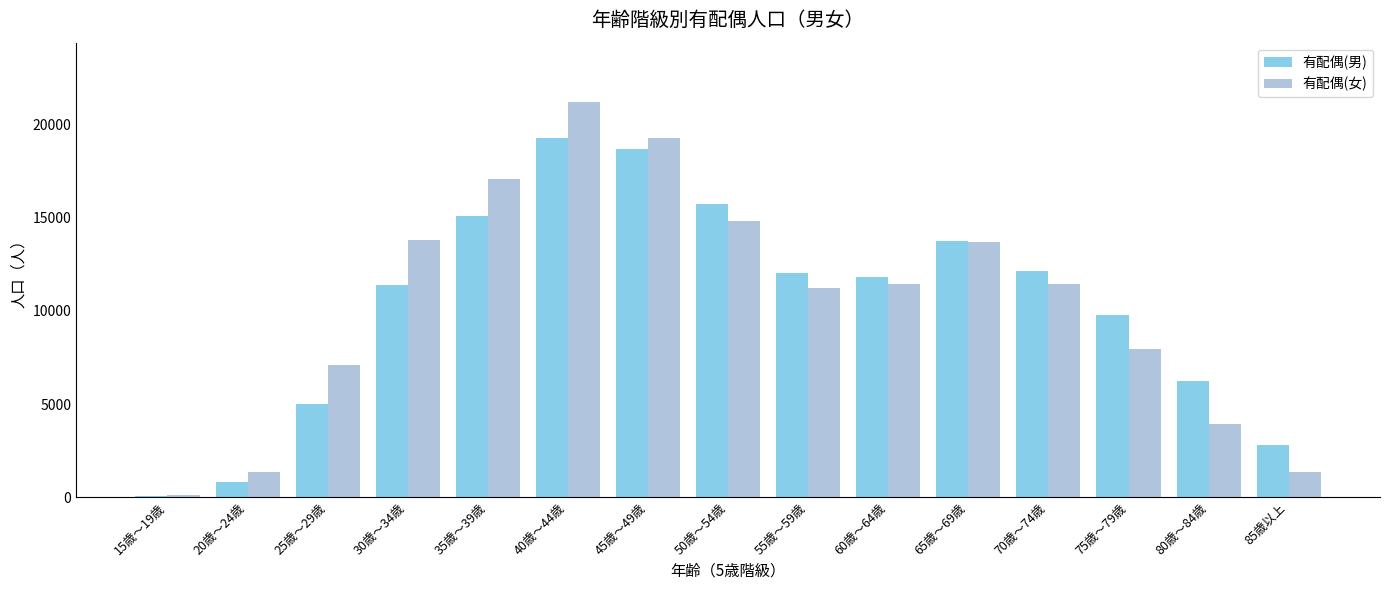

Is it true that 有配偶(女) equals 21232 at 40歳～44歳?

True